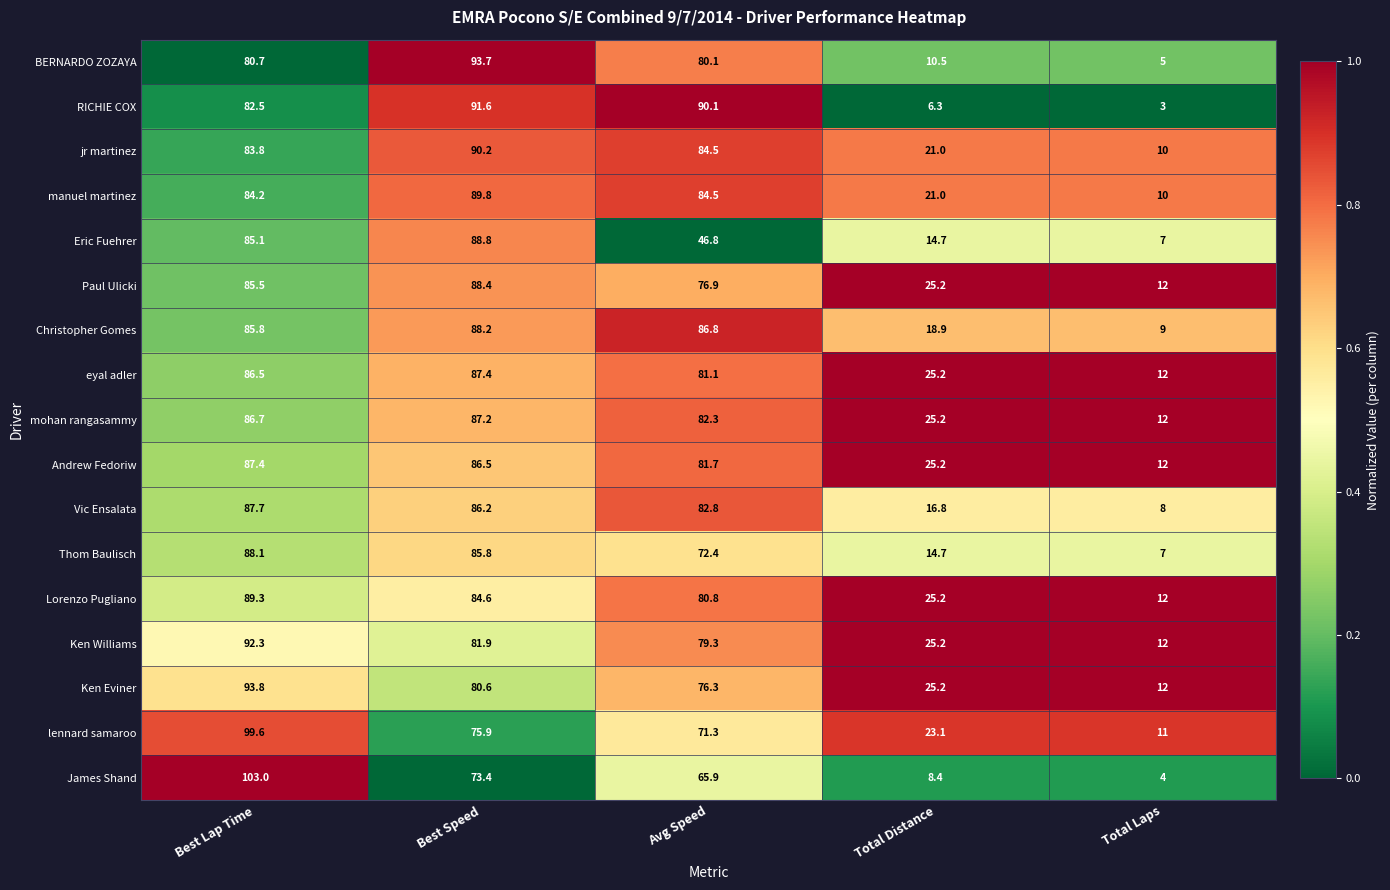

Read the Paul Ulicki value at Avg Speed.

76.9